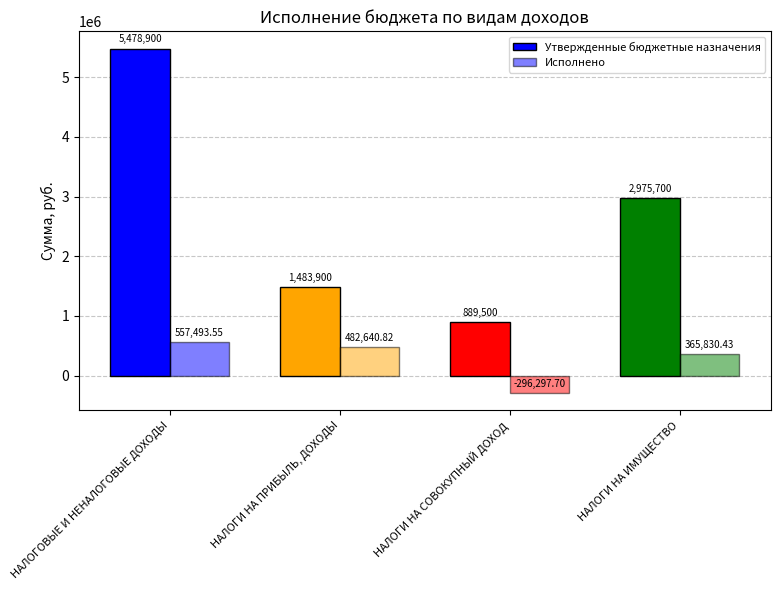

What is the approximate value of Исполнено at НАЛОГИ НА ИМУЩЕСТВО?

365830.4